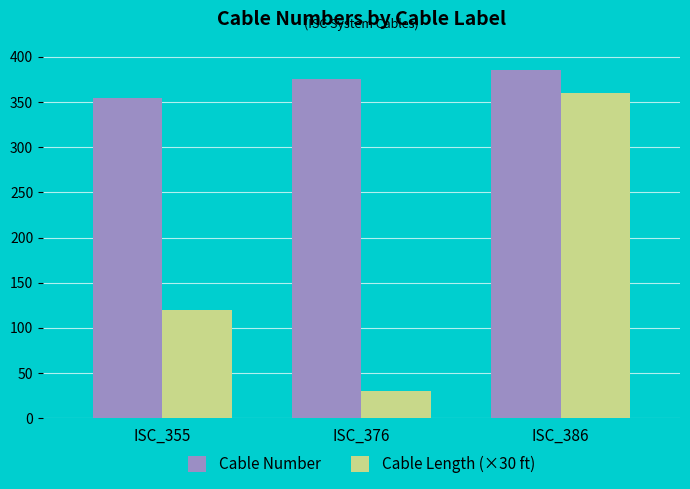

Are the bars horizontal?

No